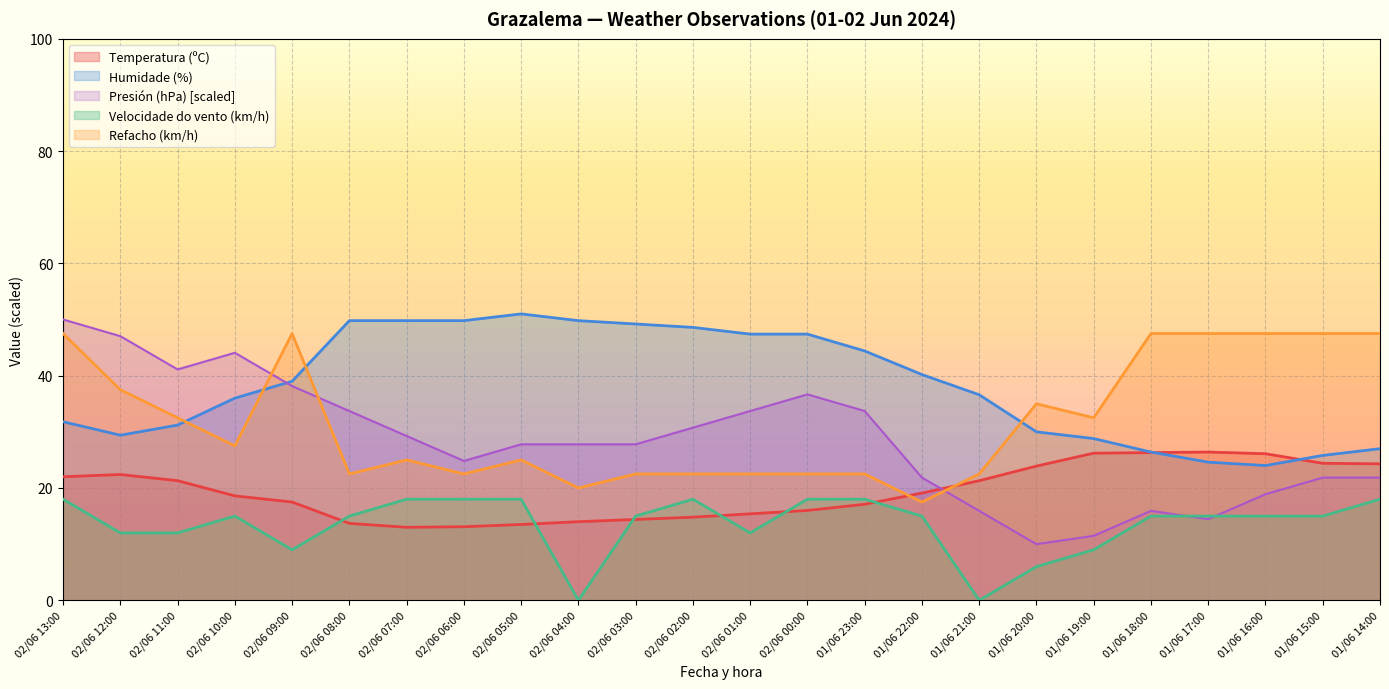

What is the maximum value shown in the chart?

51.0